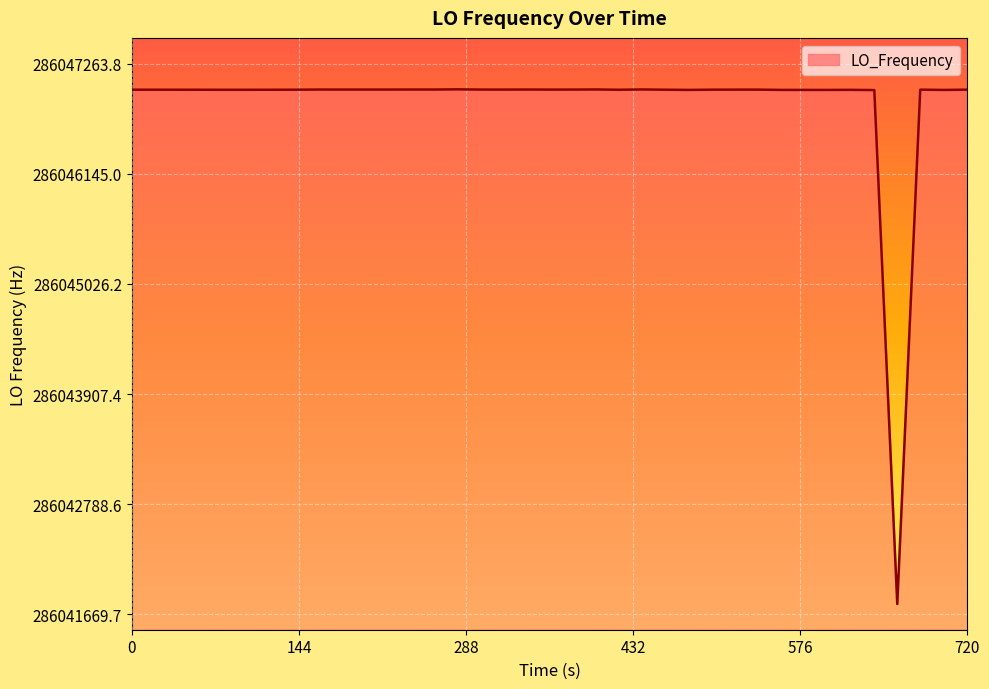

What is the smallest value displayed?

286041774.3